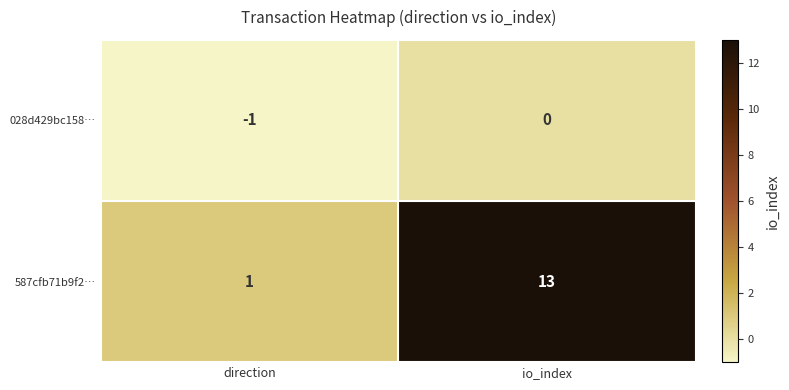

The 028d429bc158… series shows 0 at io_index. True or false?

True